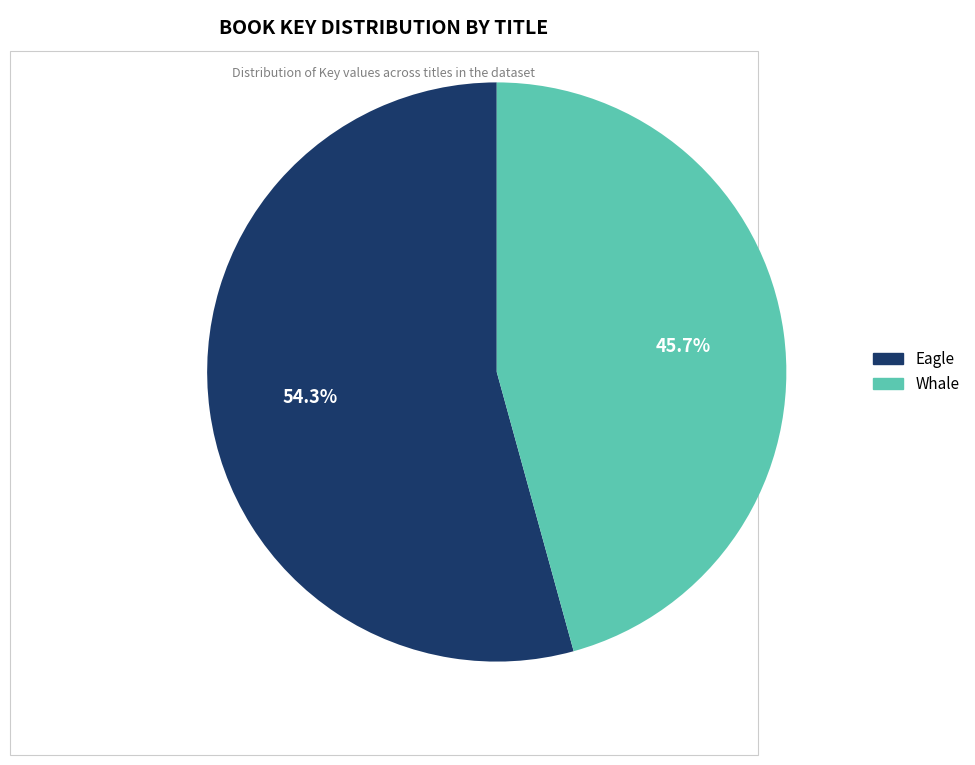

To the nearest percent, what percentage of the pie is Whale?

46%